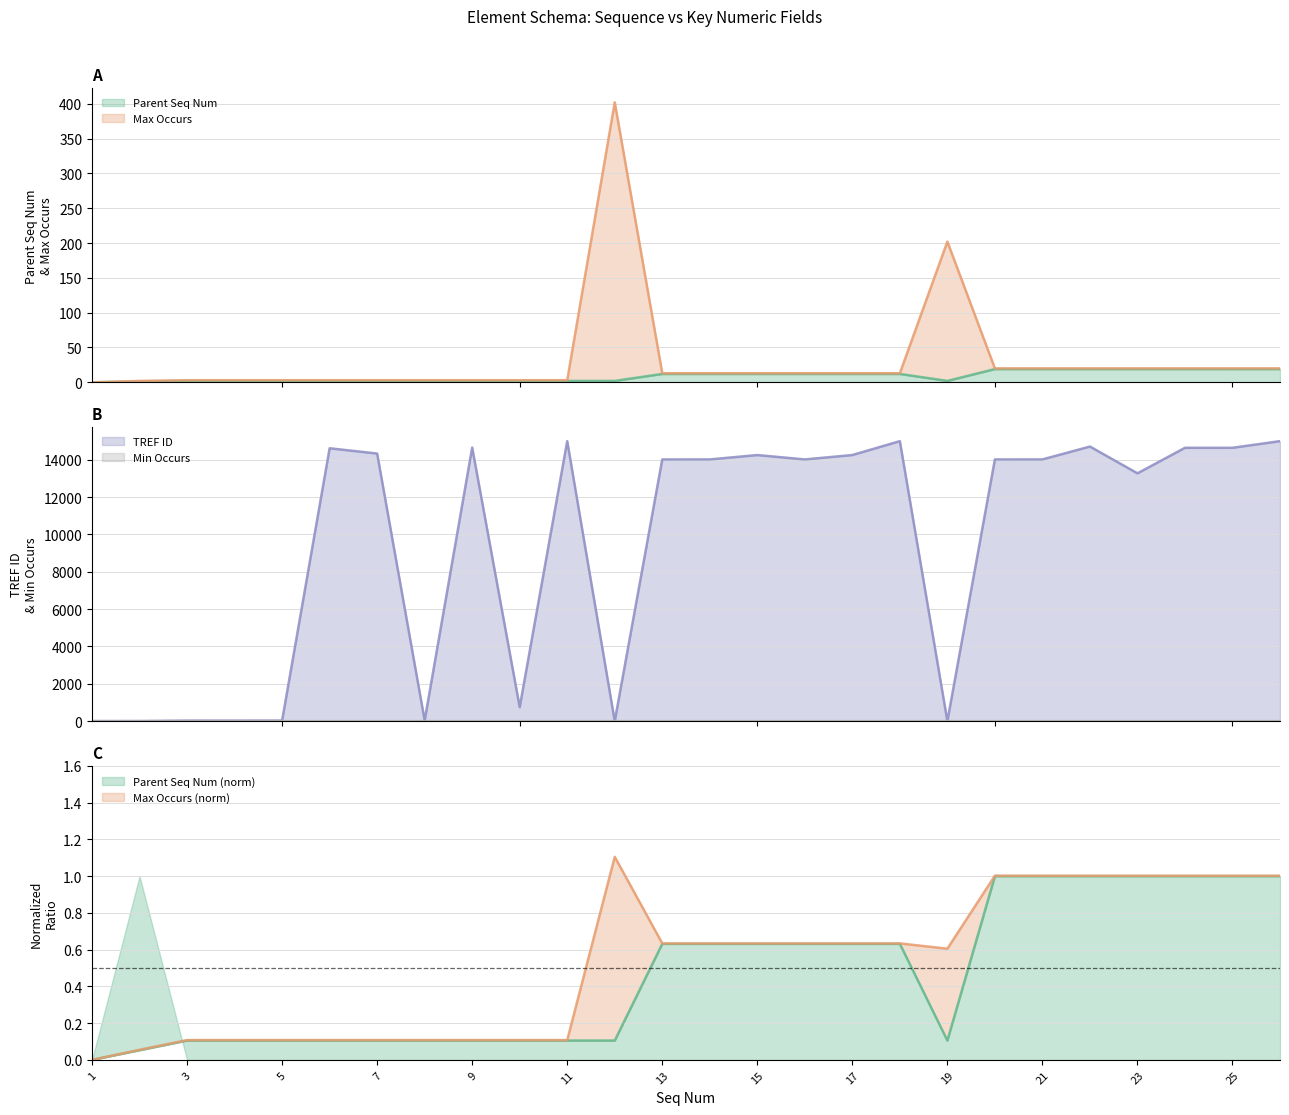

True or false: Parent Seq Num has a value of 2 at 9.

True